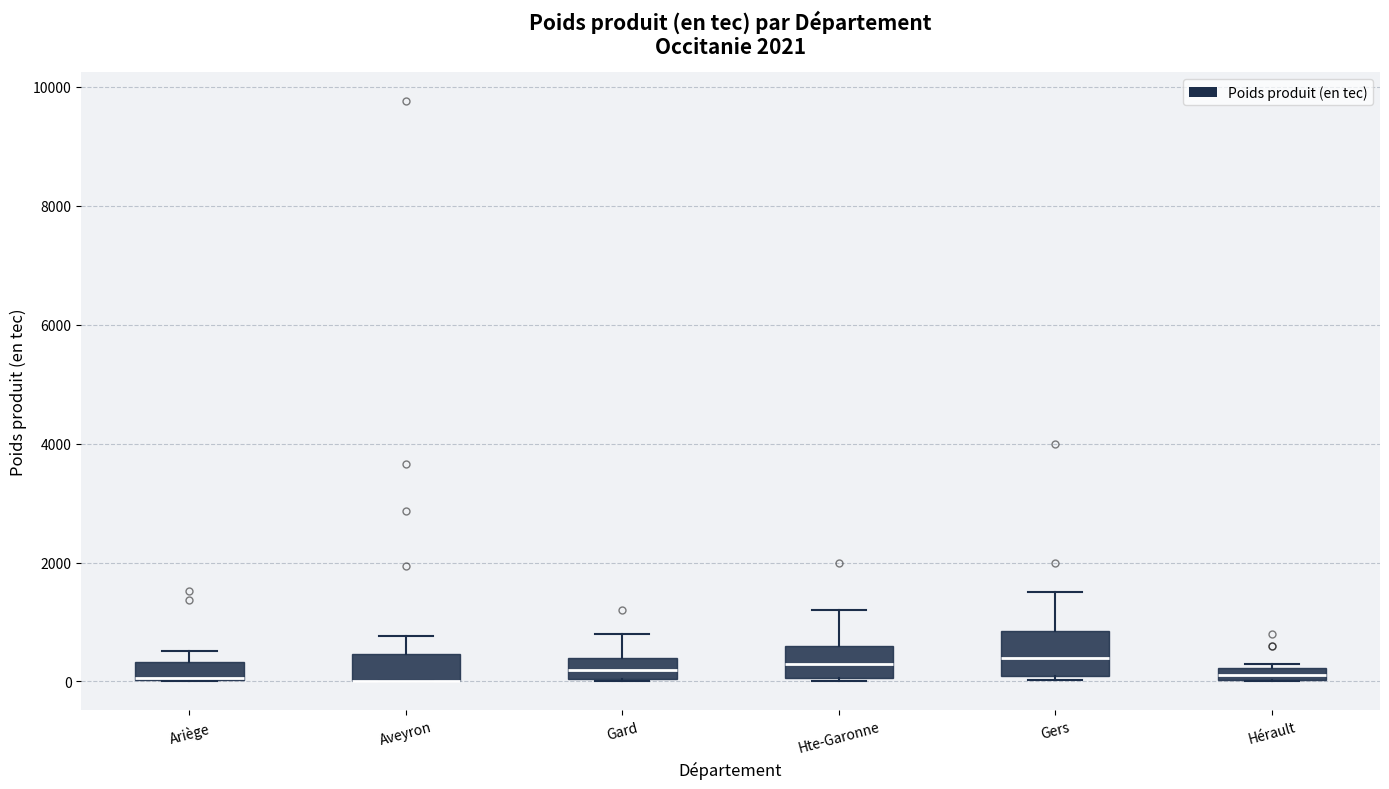

Comparing the boxes themselves (not the whiskers), which one is the tallest?

Gers